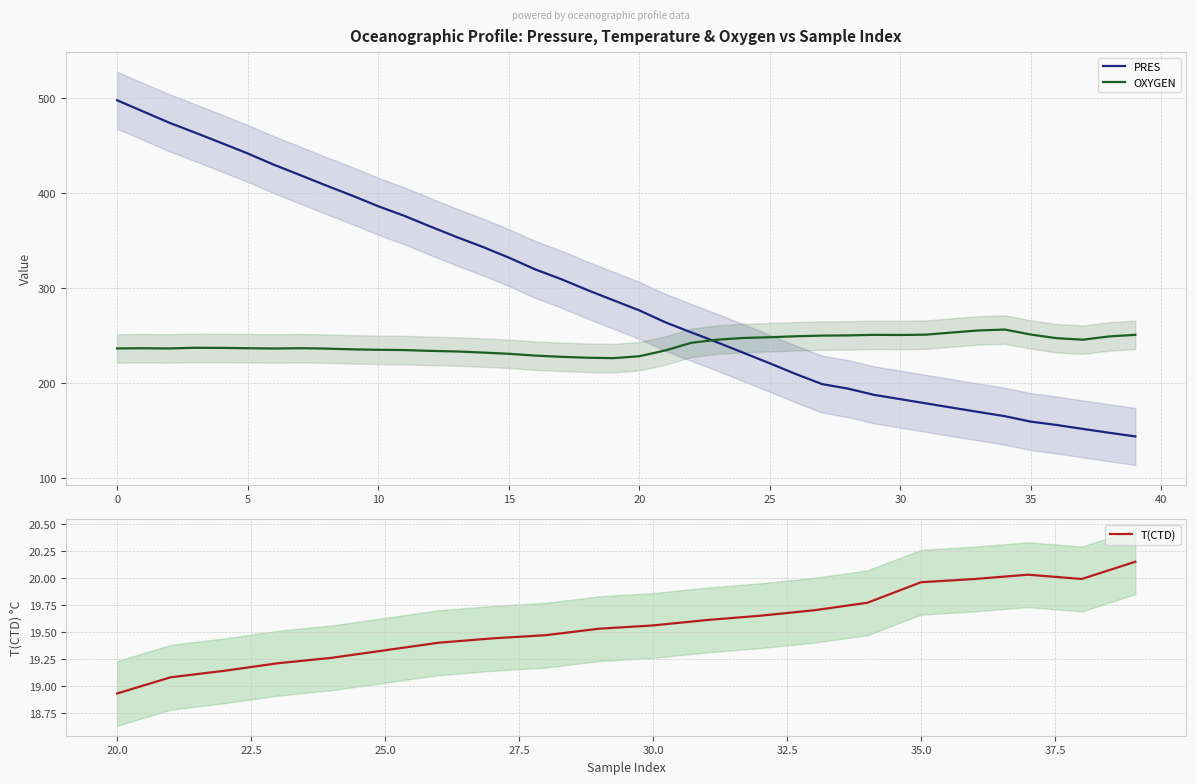

What is the lowest value of the OXYGEN series?

225.8